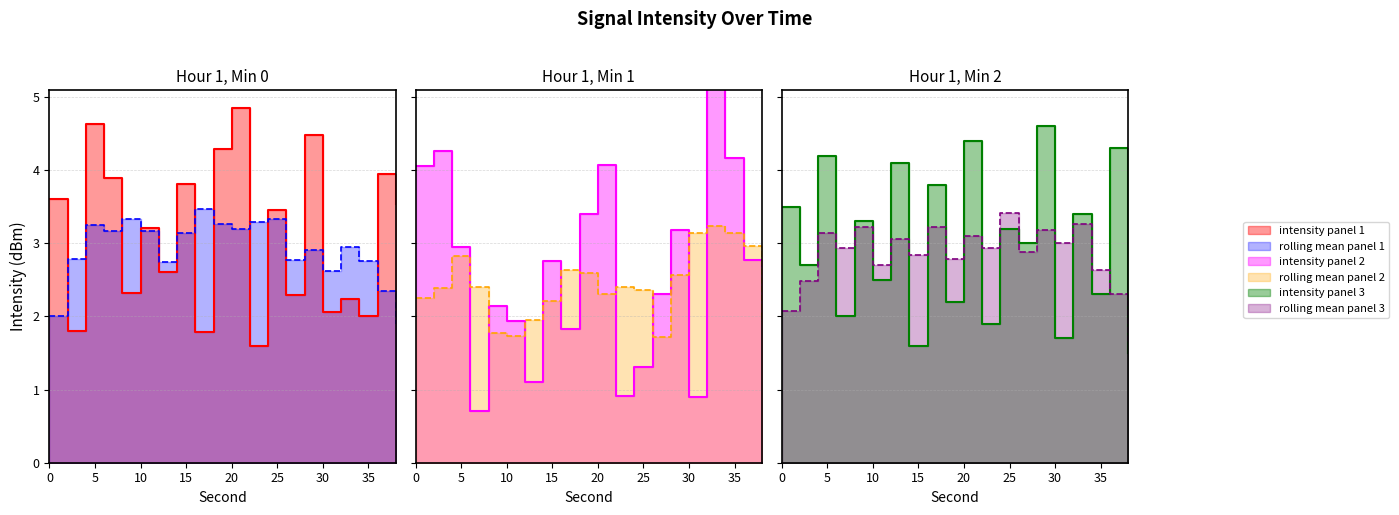

How many interior local valleys (lower than both neighbors) does the data have?

8